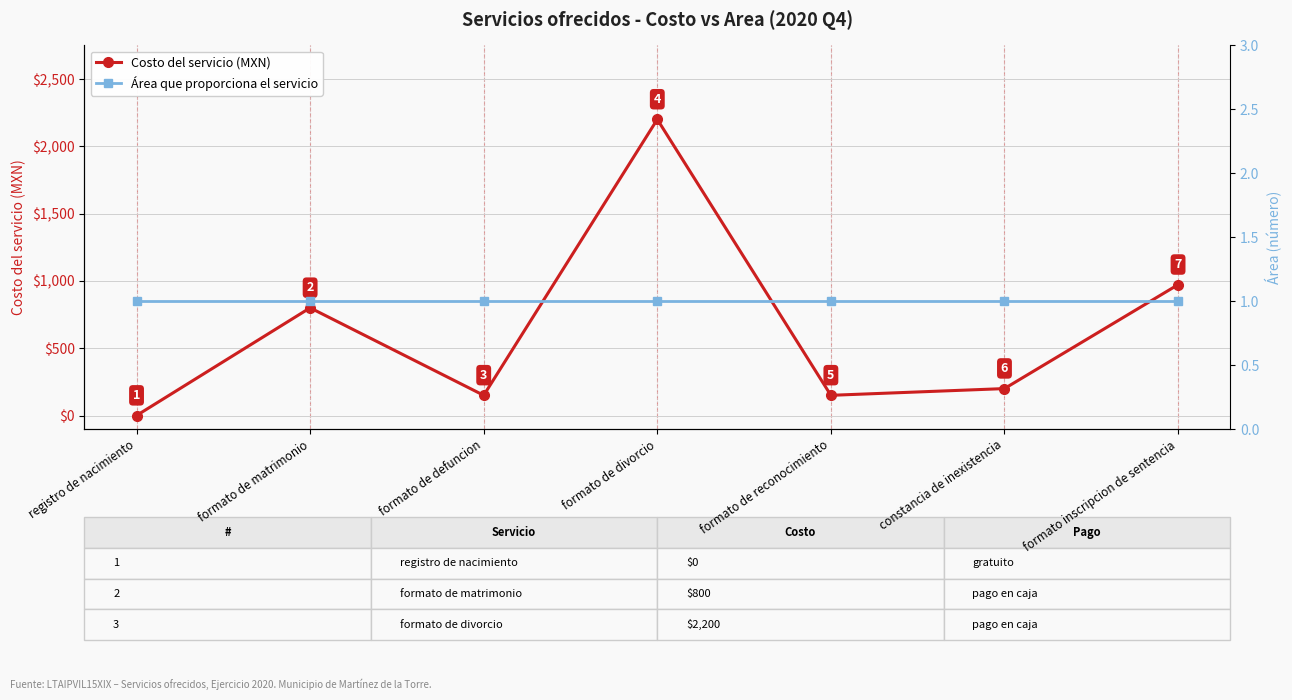

What are all the series names shown in the legend?

Costo del servicio (MXN), Área que proporciona el servicio